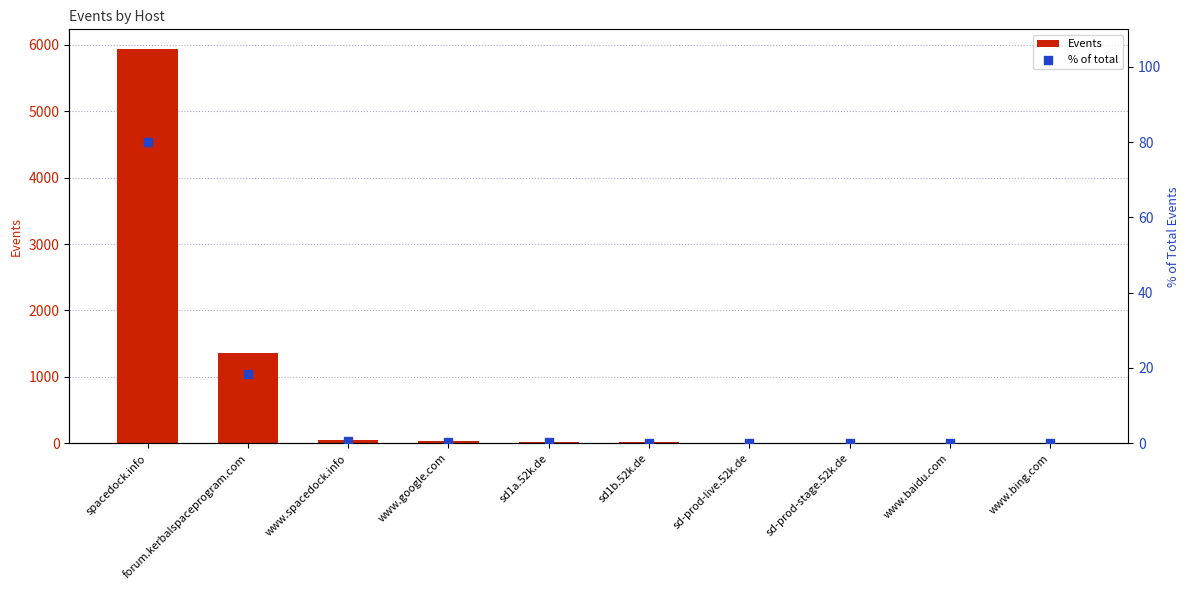

Which series has the widest spread of Y values?

Events